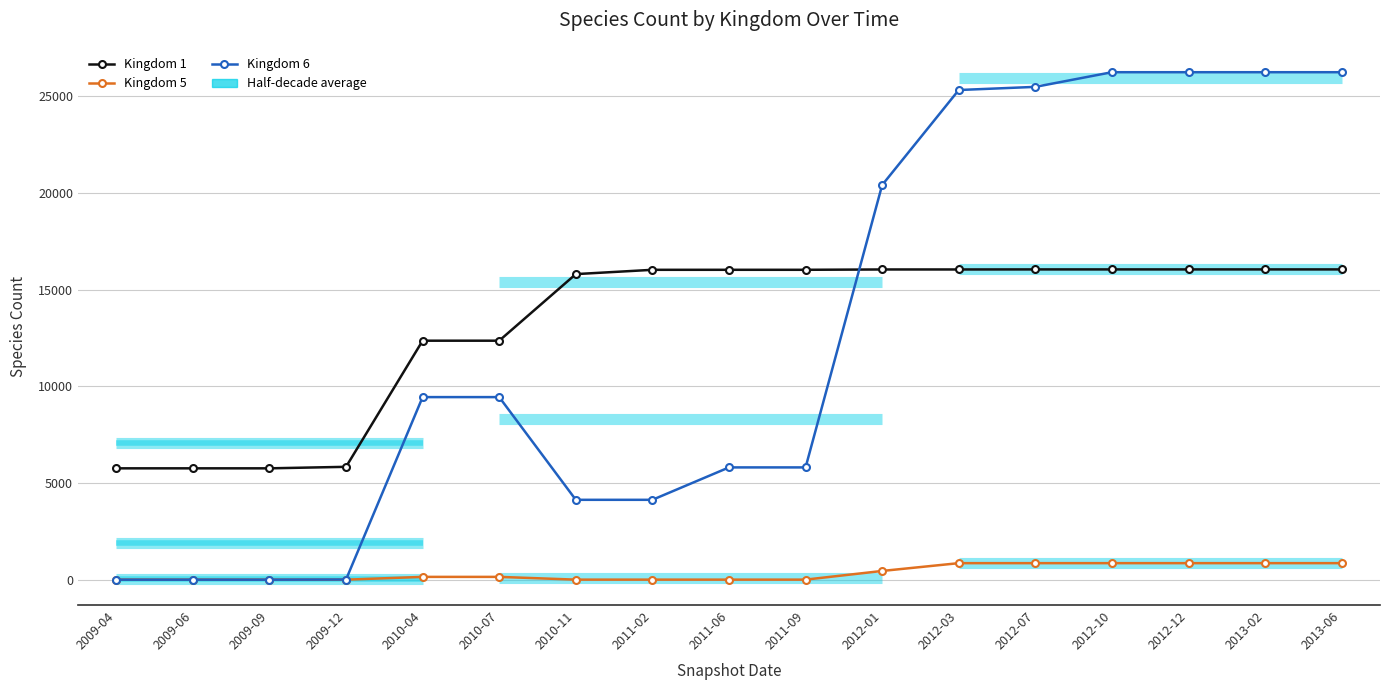

True or false: Kingdom 5 and Kingdom 1 intersect in this chart.

False